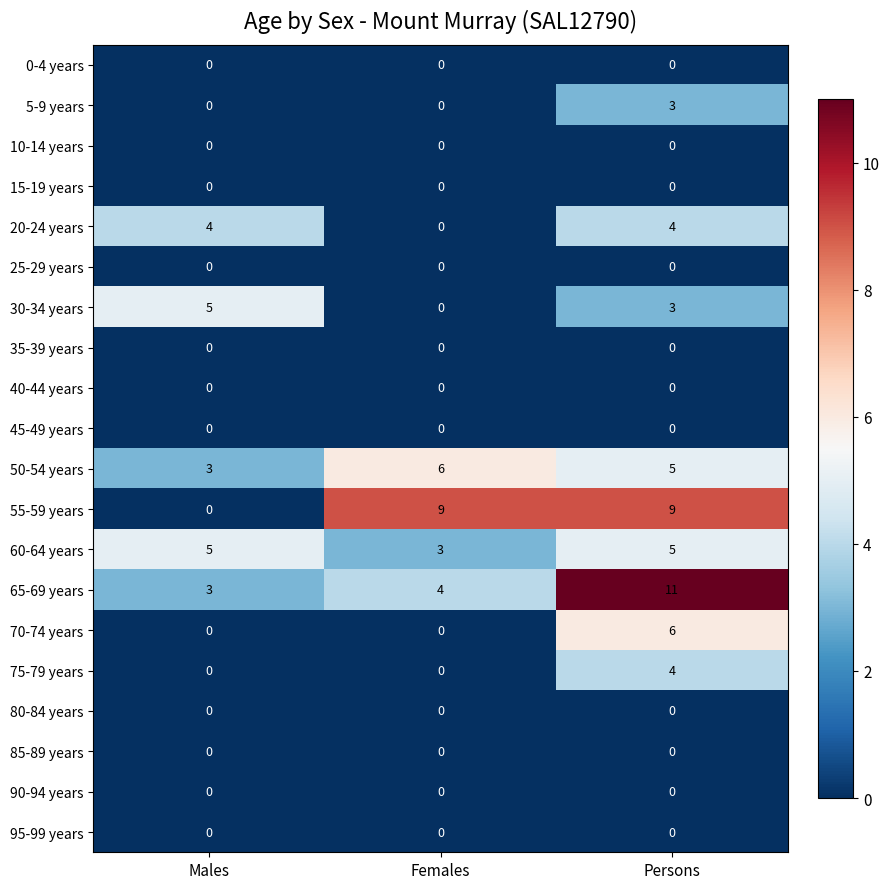

How many data points does each series have?

3